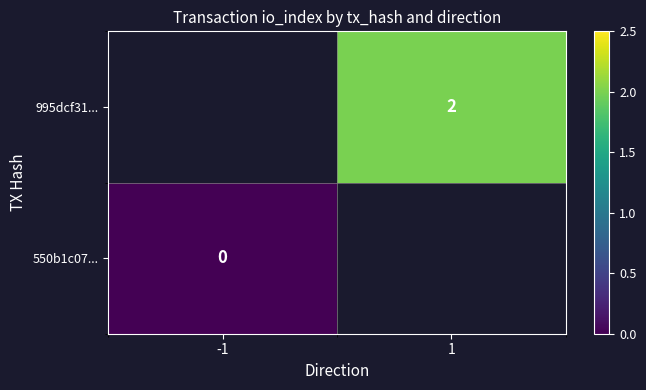

At how many categories does at least one series exceed 0?

1